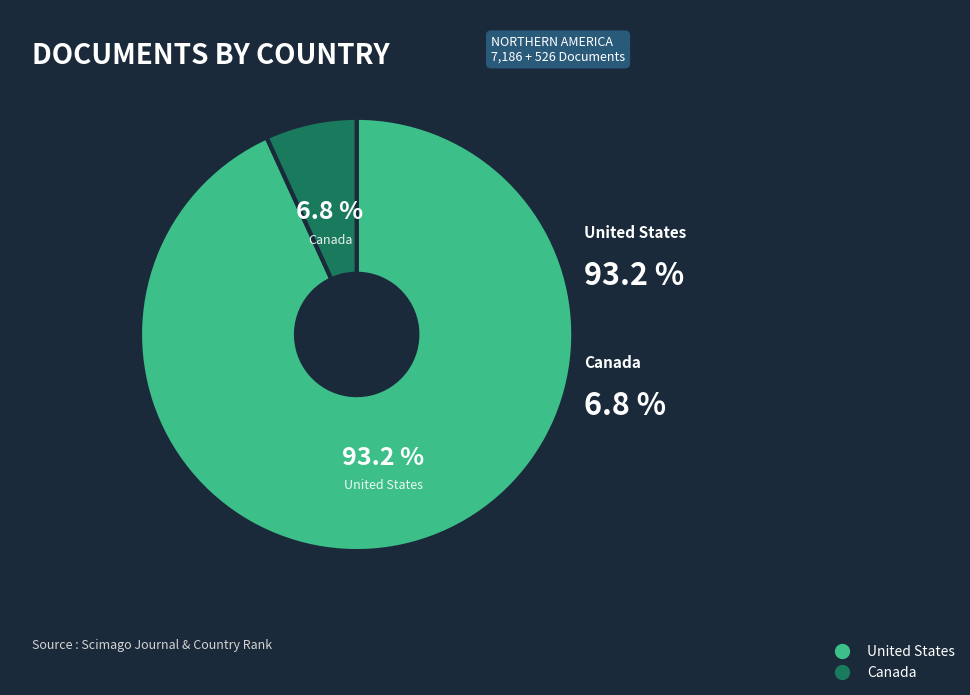

What is the ratio of the value at Canada to the value at United States?

0.1